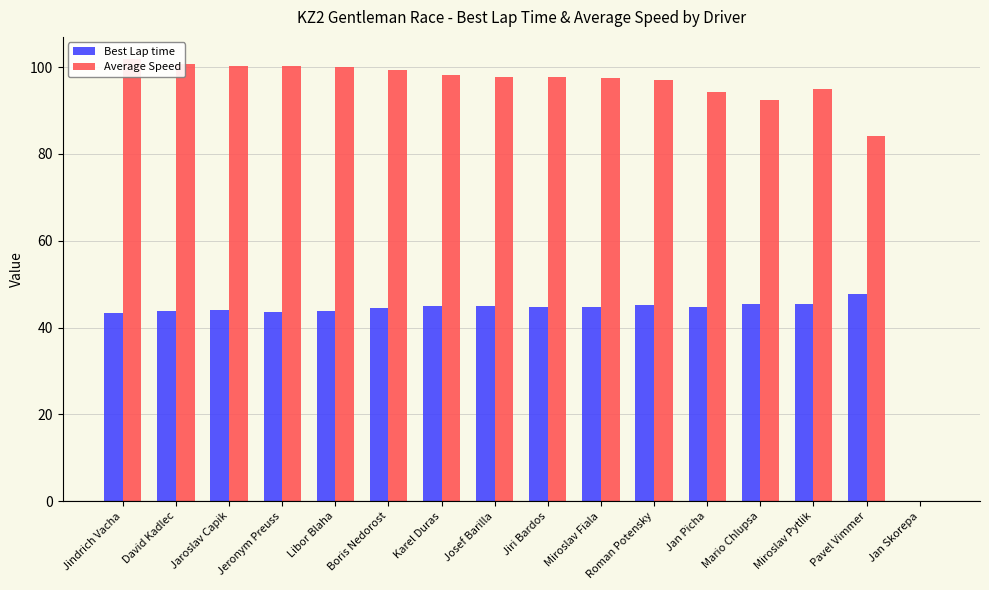

Which category has the highest value across all series?

Jindrich Vacha